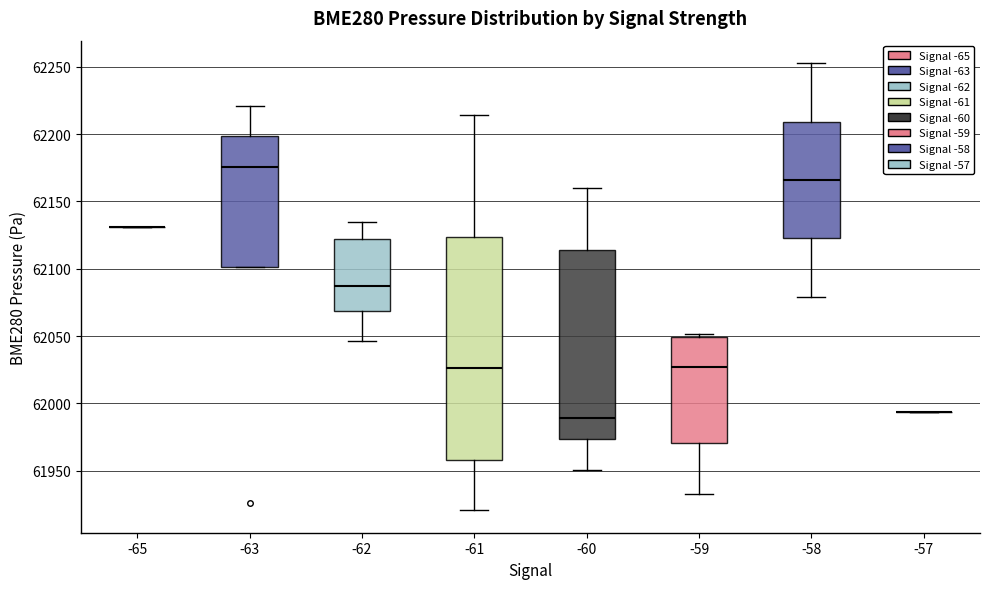

Which box is the tallest, from its lower edge to its upper edge?

-61